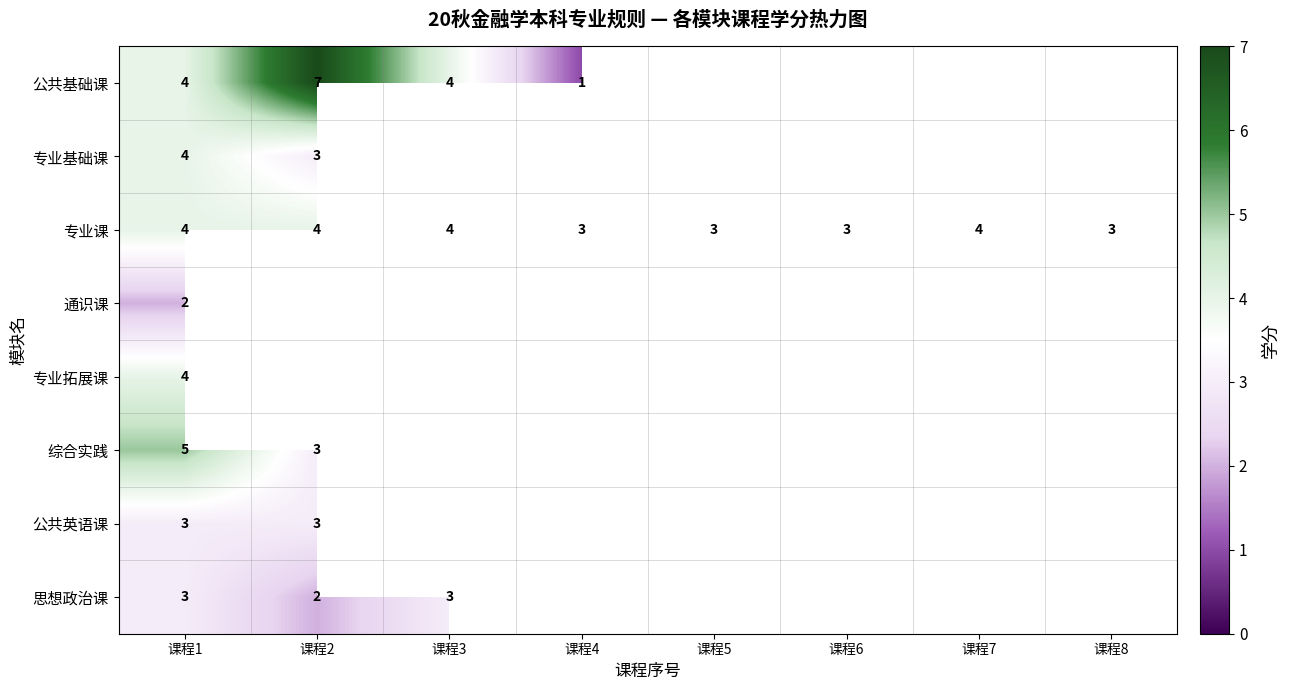

What is the spread (max minus min) of values at 课程4?

2.0